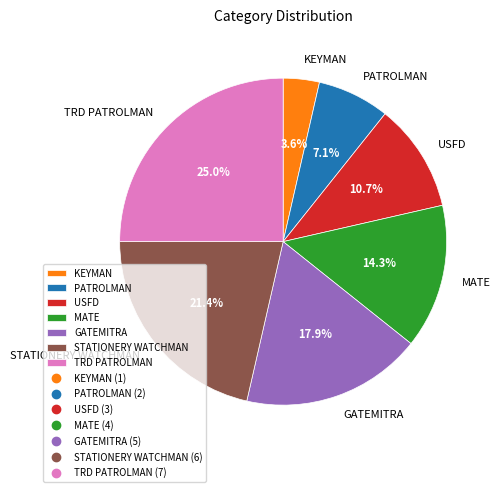

Count the number of slices in the pie.

7